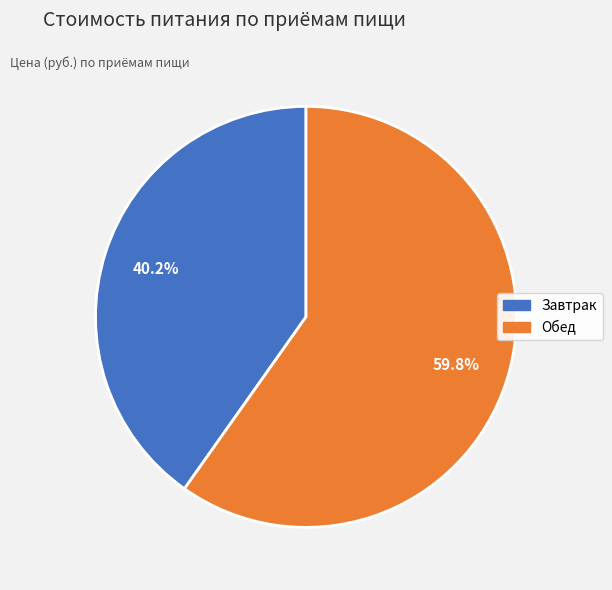

Between Завтрак and Обед, which is larger?

Обед